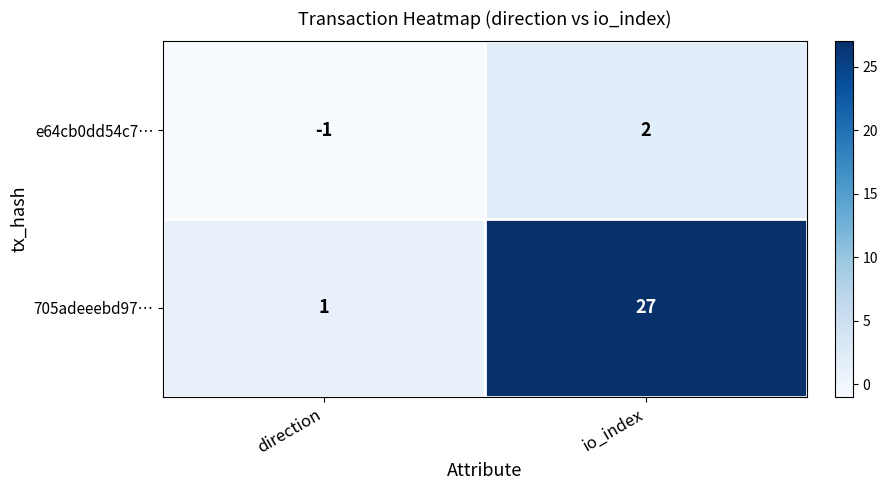

Where is e64cb0dd54c7… nearest to the value 0?

direction